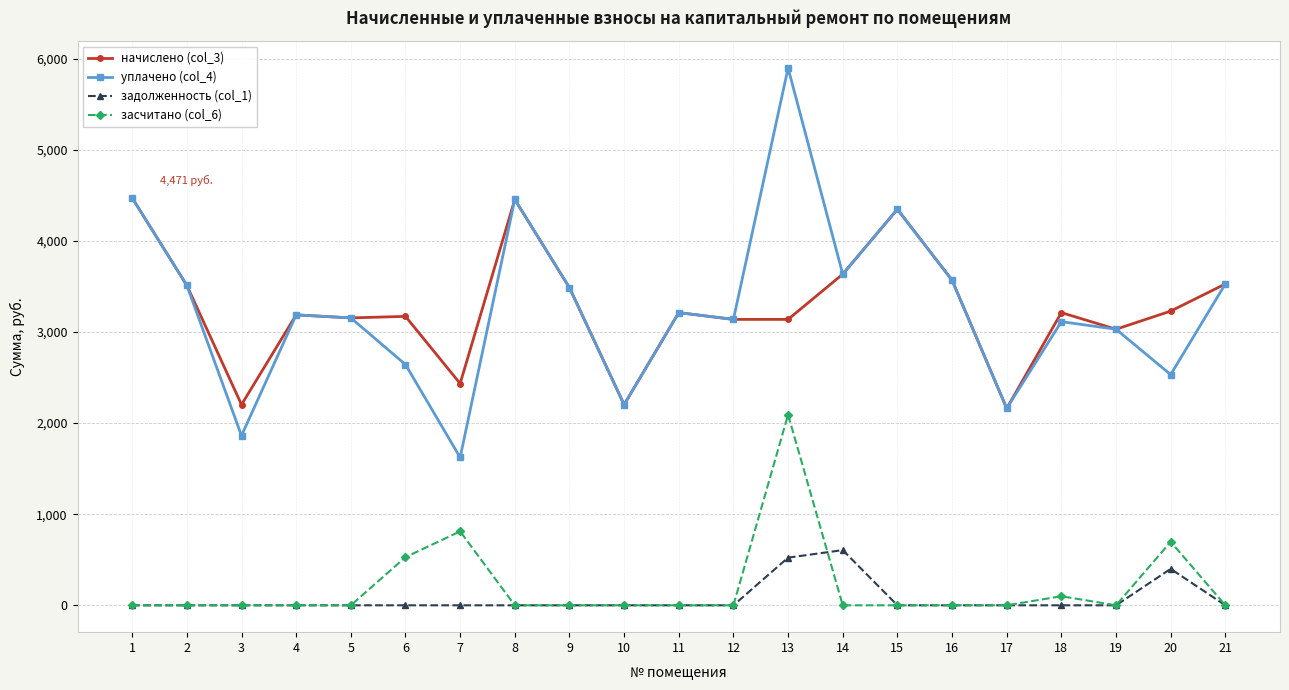

What is the difference between the maximum and minimum values in the засчитано (col_6) series?

2092.1